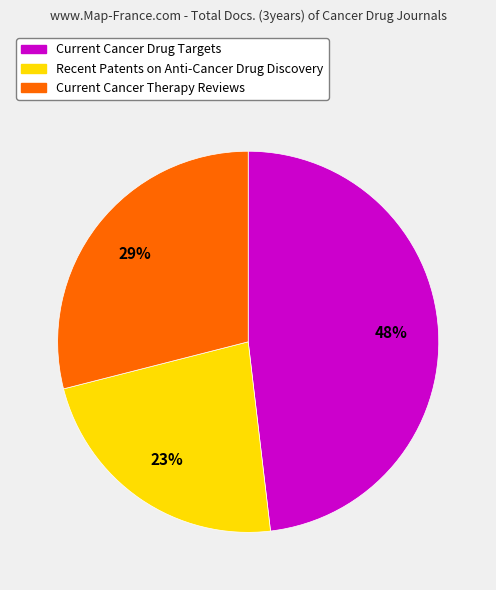

What is the largest slice in the pie chart?

Current Cancer Drug Targets